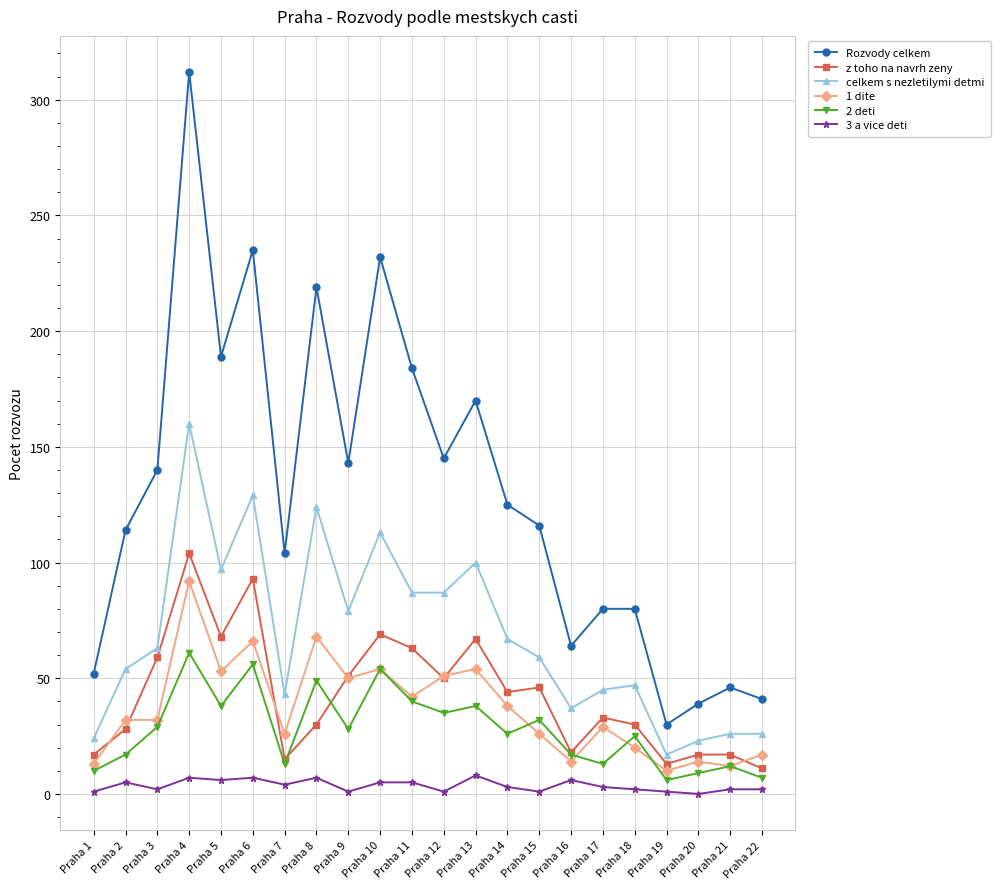

Which series has the largest range (max minus min)?

Rozvody celkem